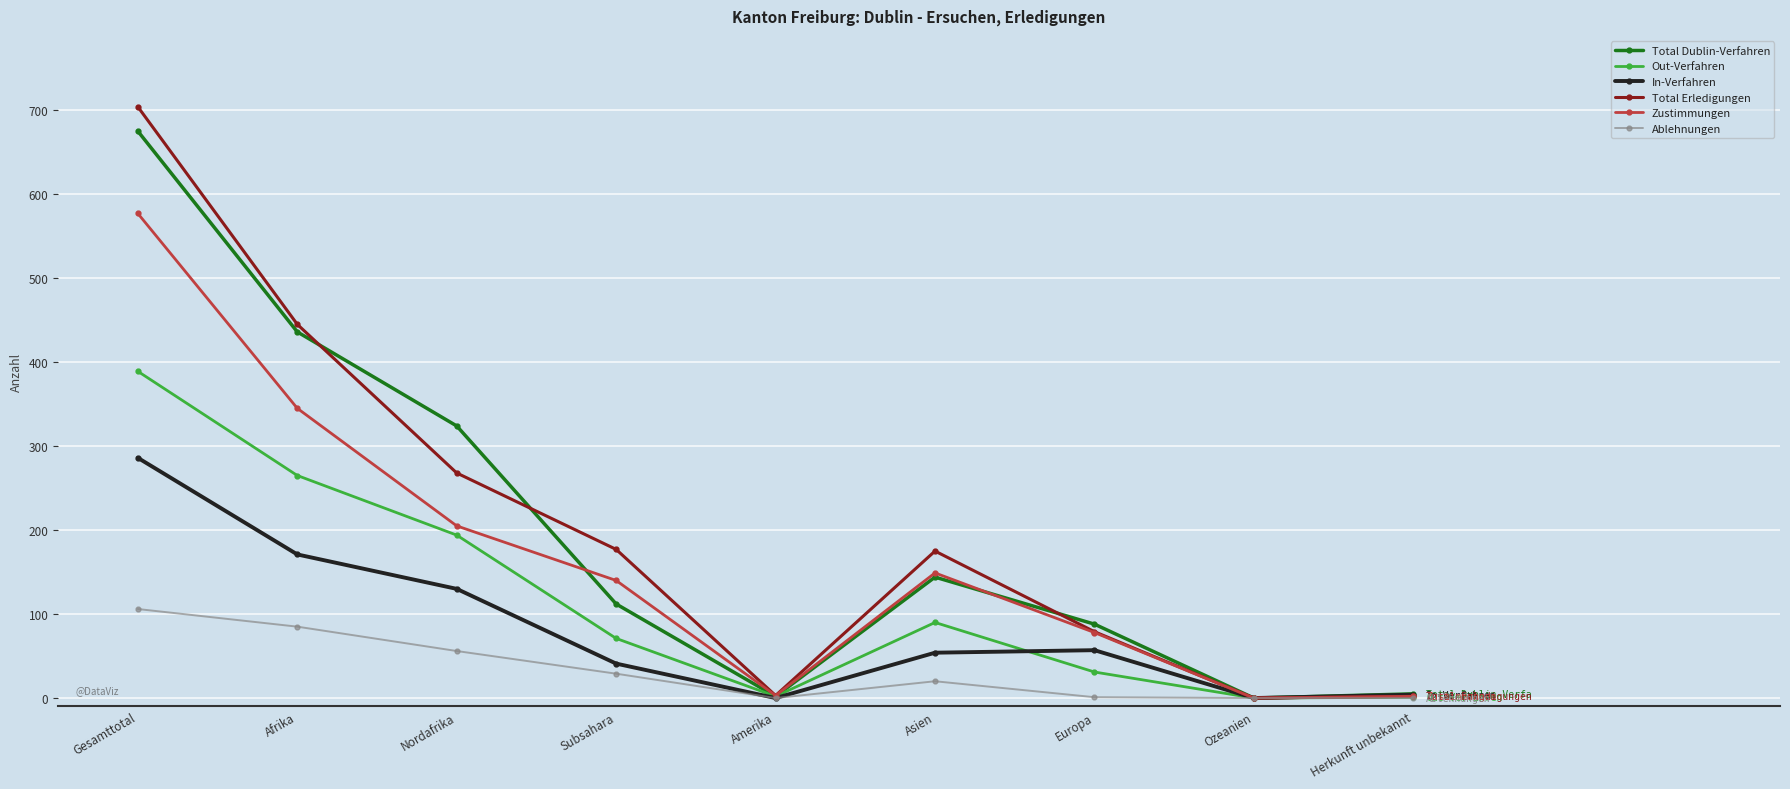

At which category does Total Dublin-Verfahren reach its first local valley?

Amerika